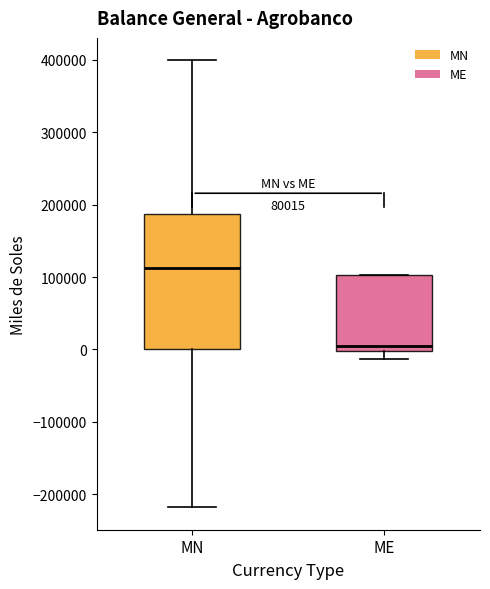

Reading left to right, read every box against the y-axis: the position of its median line, the range the box covers, and the ends of its whiskers. The values are not printed on the chart, so give them approximately, as read against the axis.

MN: median 110000, box 0 to 190000, whiskers -220000 to 400000
ME: median 0 (just above the box's lower edge), box 0 to 100000, whiskers -10000 to 100000